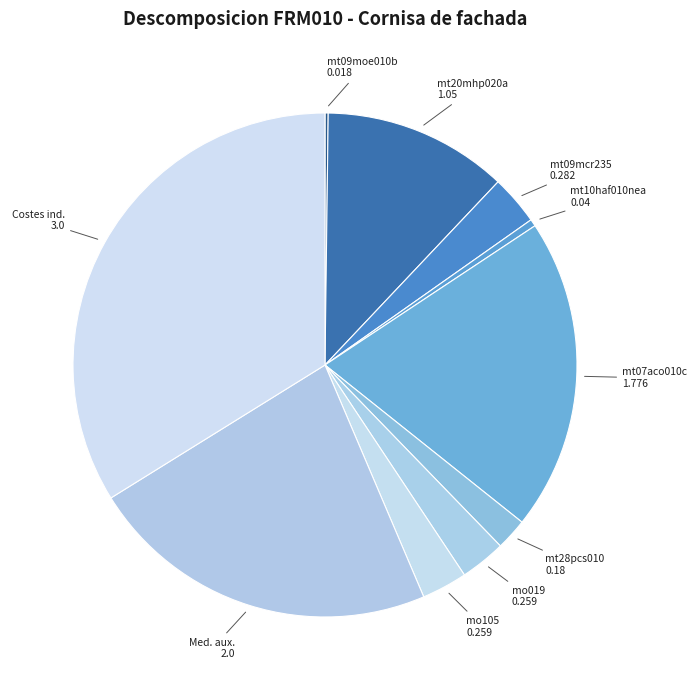

How many slices are in this pie chart?

10